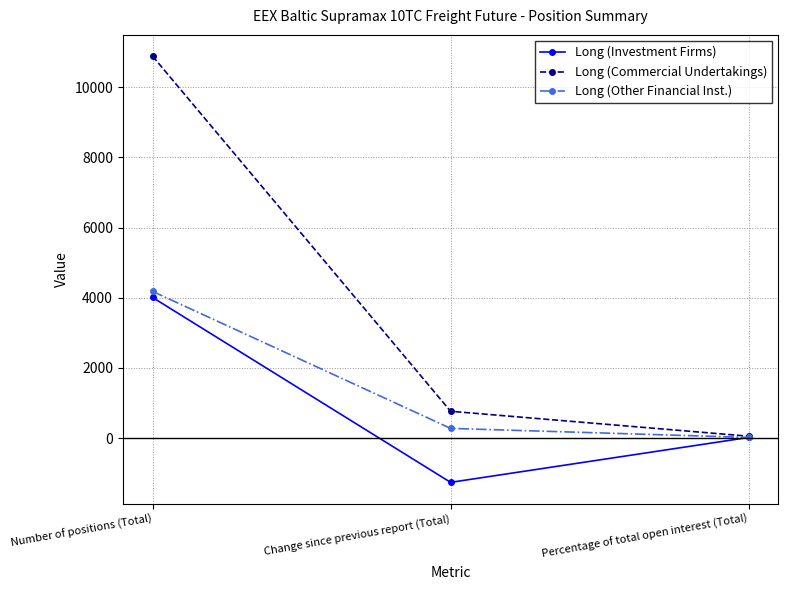

What is the difference between the Long (Investment Firms) values at Number of positions (Total) and Change since previous report (Total)?

5266.0